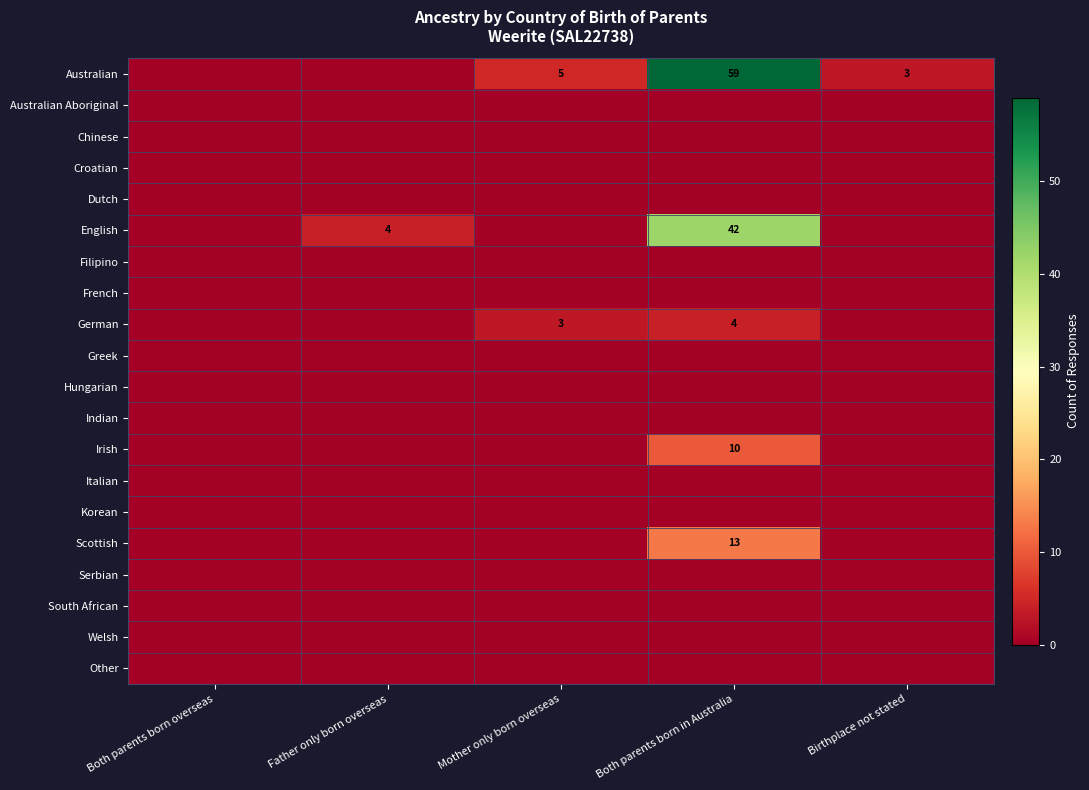

True or false: Scottish has a value of 13 at Both parents born in Australia.

True